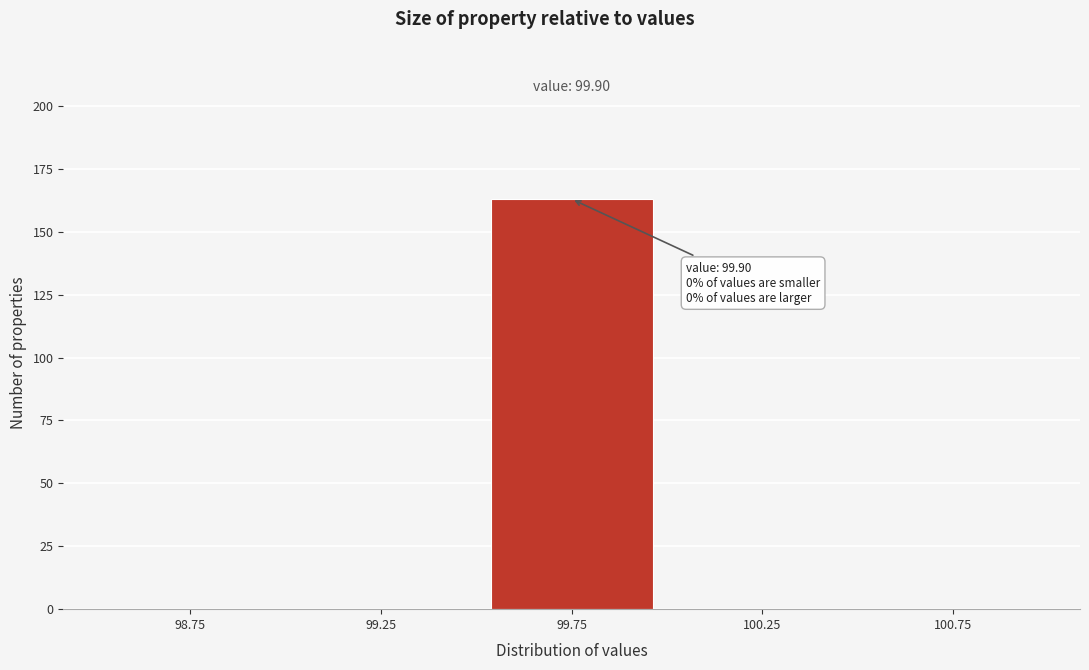

Over which range of the x-axis is the bar tallest?

99.5 to 100.0